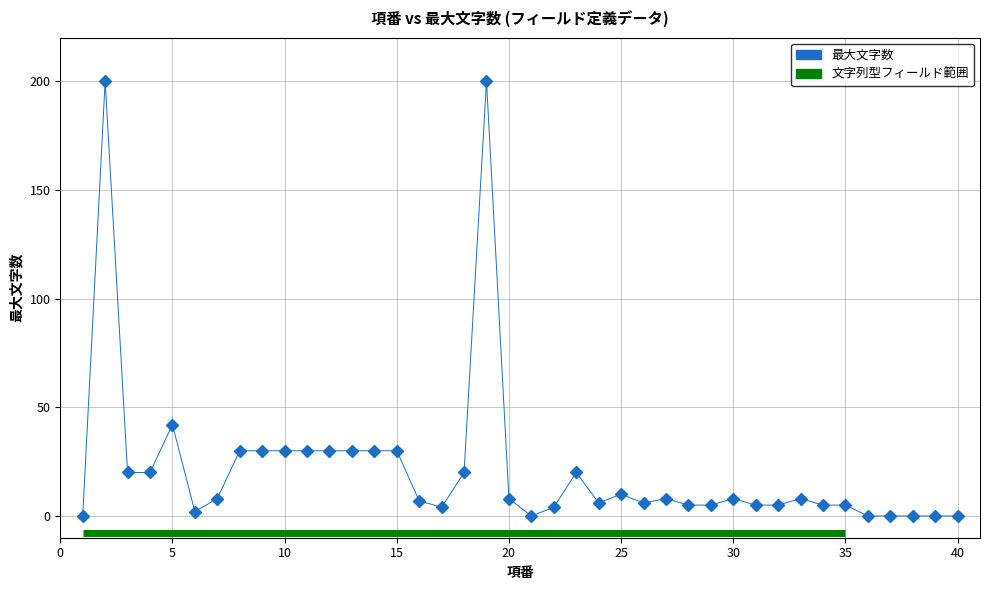

True or false: there are more than 0 points higher than both neighbors.

True